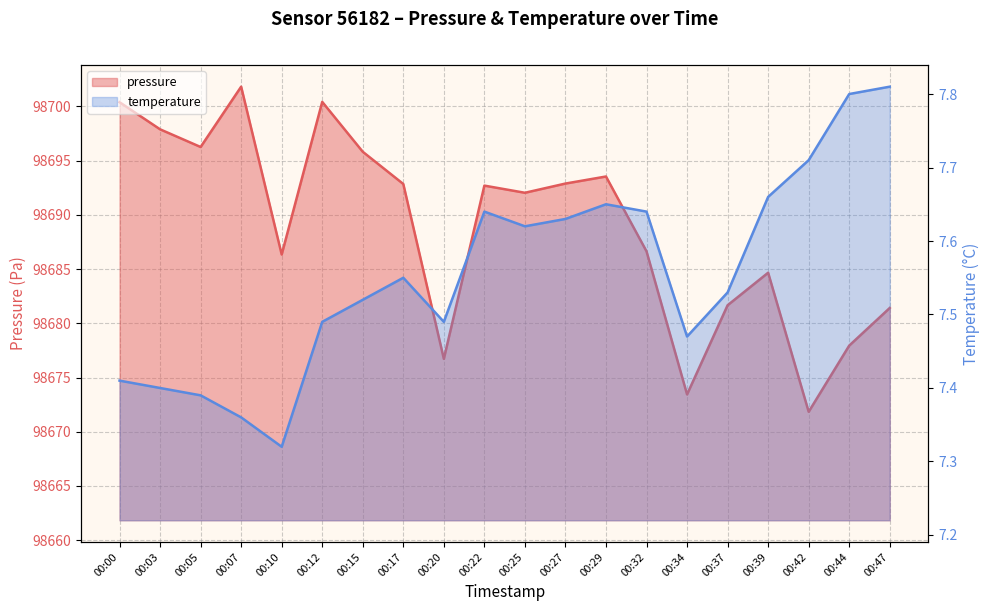

Reading right to left, list all the values displayed in this chart.

pressure: 00:47=98681.4	00:44=98677.9	00:42=98671.8	00:39=98684.7	00:37=98681.7	00:34=98673.4	00:32=98686.6	00:29=98693.5	00:27=98692.9	00:25=98692.0	00:22=98692.7	00:20=98676.7	00:17=98692.8	00:15=98695.8	00:12=98700.4	00:10=98686.3	00:07=98701.8	00:05=98696.2	00:03=98697.9	00:00=98700.4
temperature: 00:47=7.8	00:44=7.8	00:42=7.7	00:39=7.7	00:37=7.5	00:34=7.5	00:32=7.6	00:29=7.7	00:27=7.6	00:25=7.6	00:22=7.6	00:20=7.5	00:17=7.5	00:15=7.5	00:12=7.5	00:10=7.3	00:07=7.4	00:05=7.4	00:03=7.4	00:00=7.4